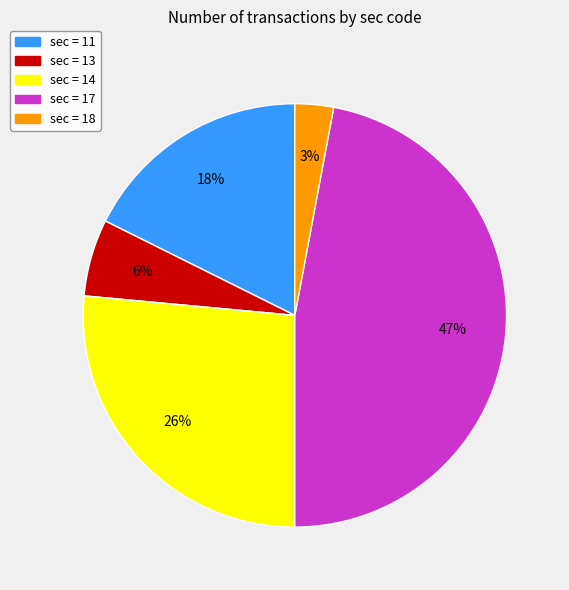

Is there a majority slice in this chart?

No